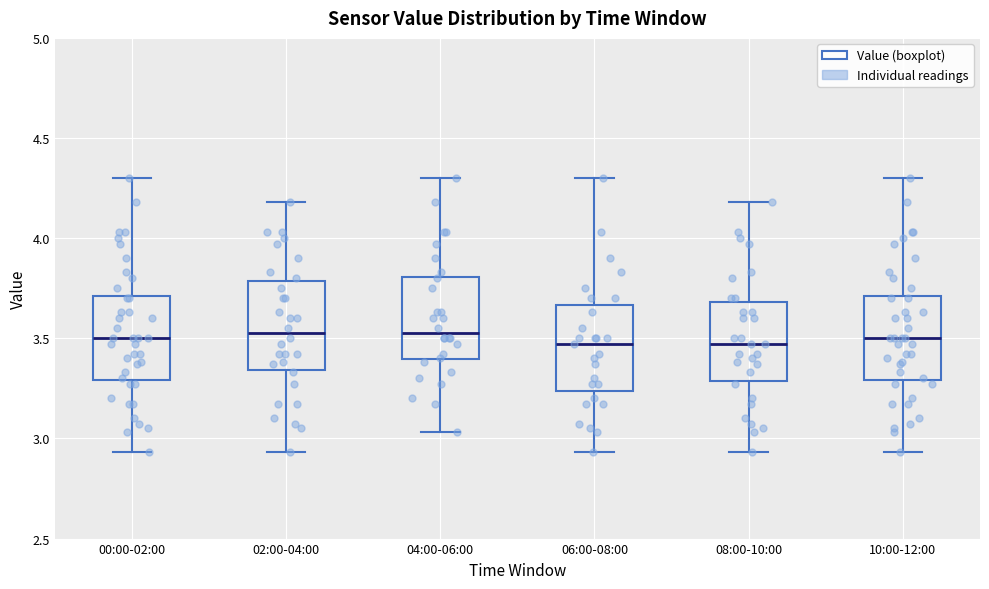

Where is the lower edge of the box for 10:00-12:00 on the y-axis? The values are not printed on the chart, so give them approximately, as read against the axis.

3.30